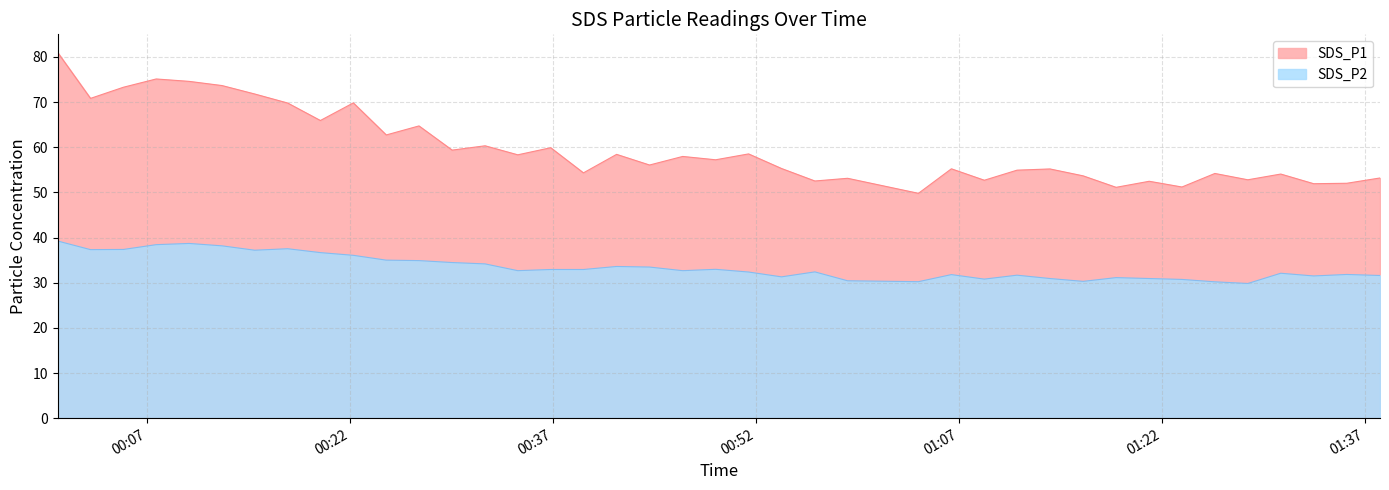

At which label does SDS_P2 reach its peak?

2023/04/16 00:00:25